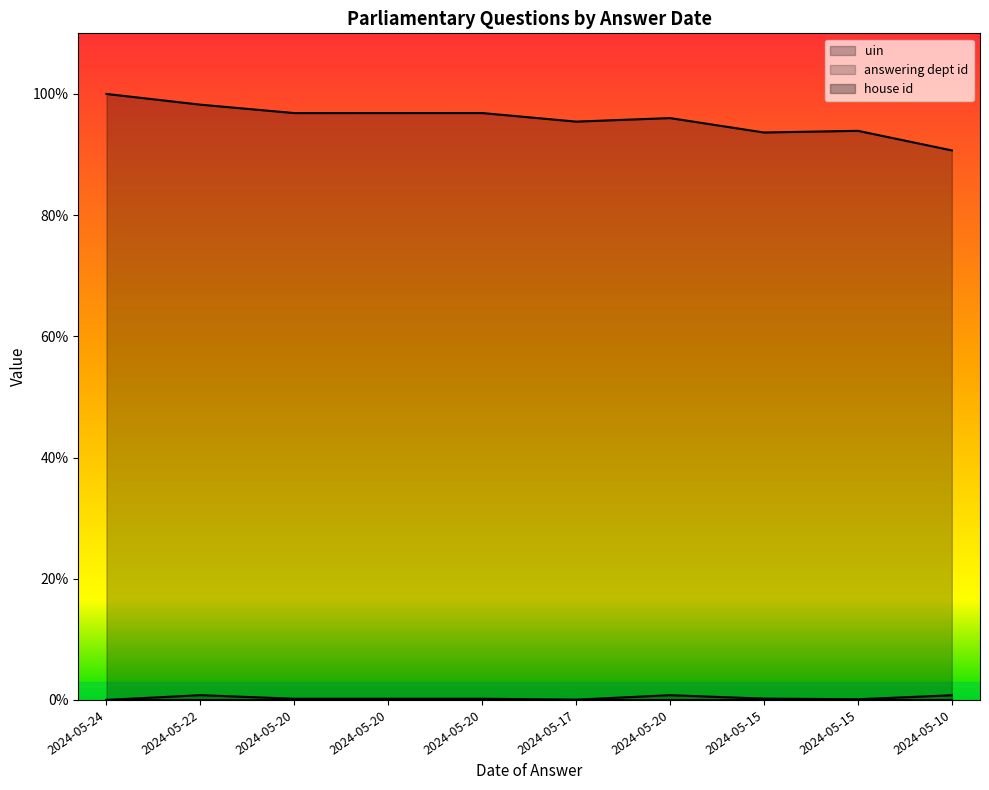

What is the average value of the uin series?

95.8